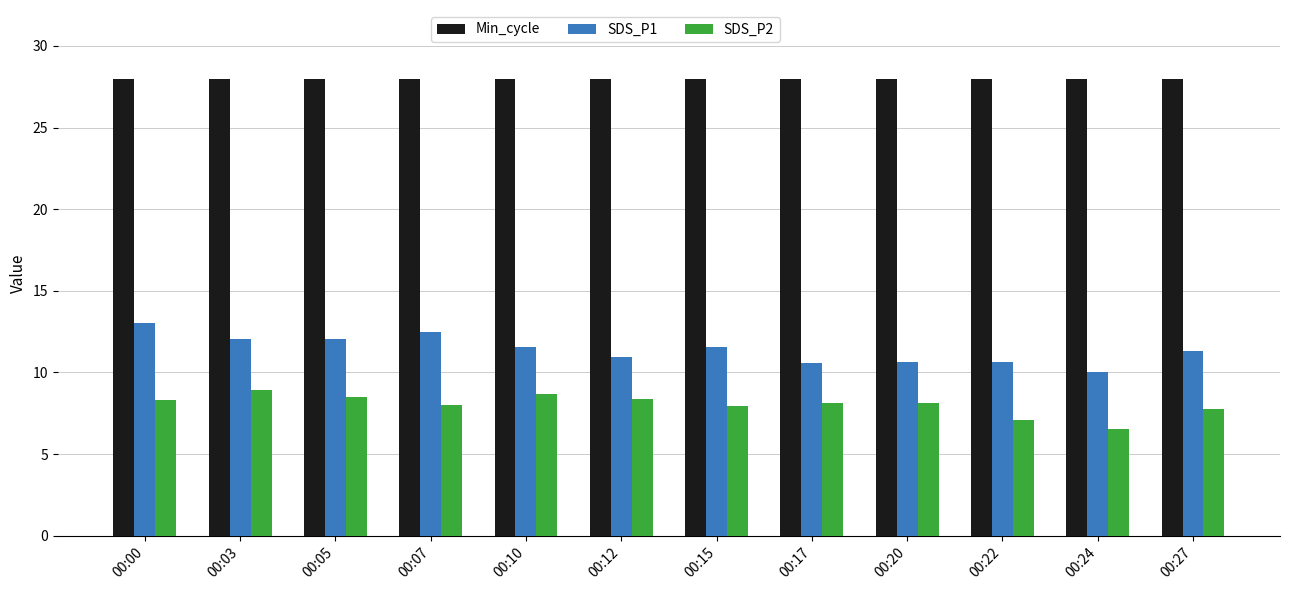

Is it true that Min_cycle equals 16.9 at 00:05?

False